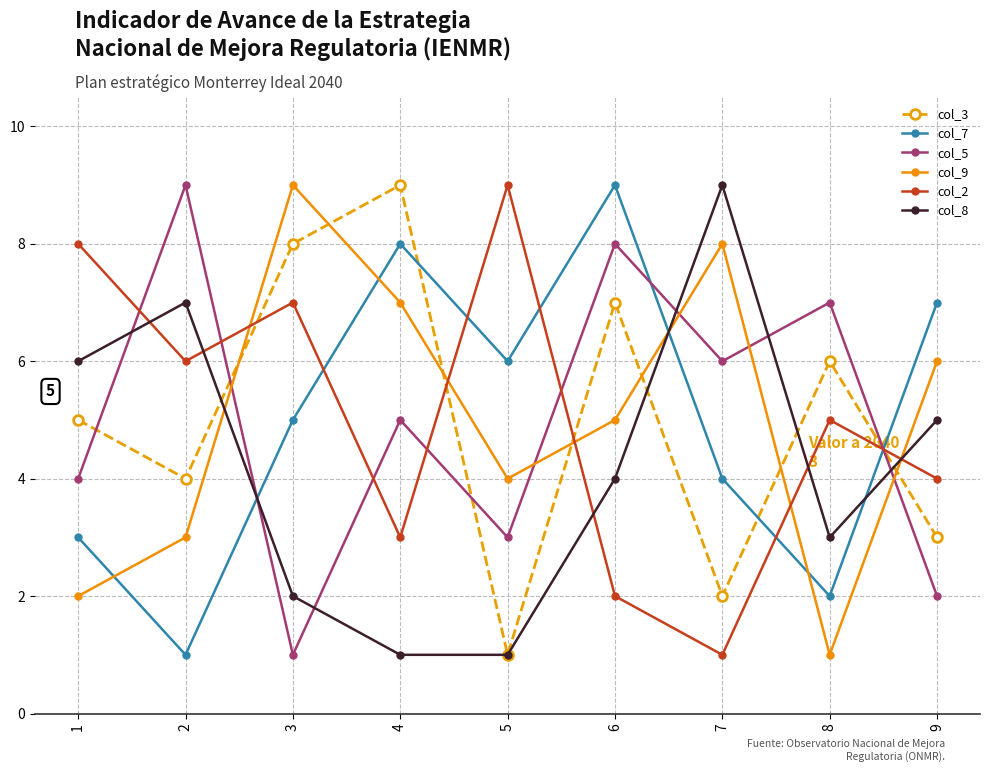

At which category is the sum across all series the highest?

6